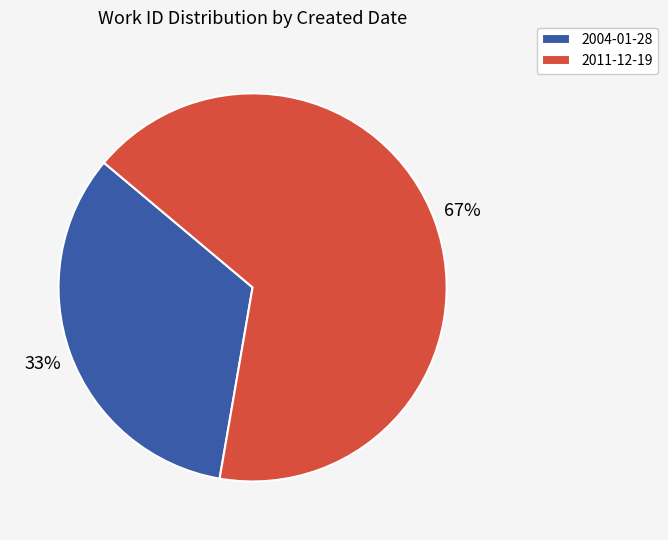

What is the largest slice in the pie chart?

2011-12-19